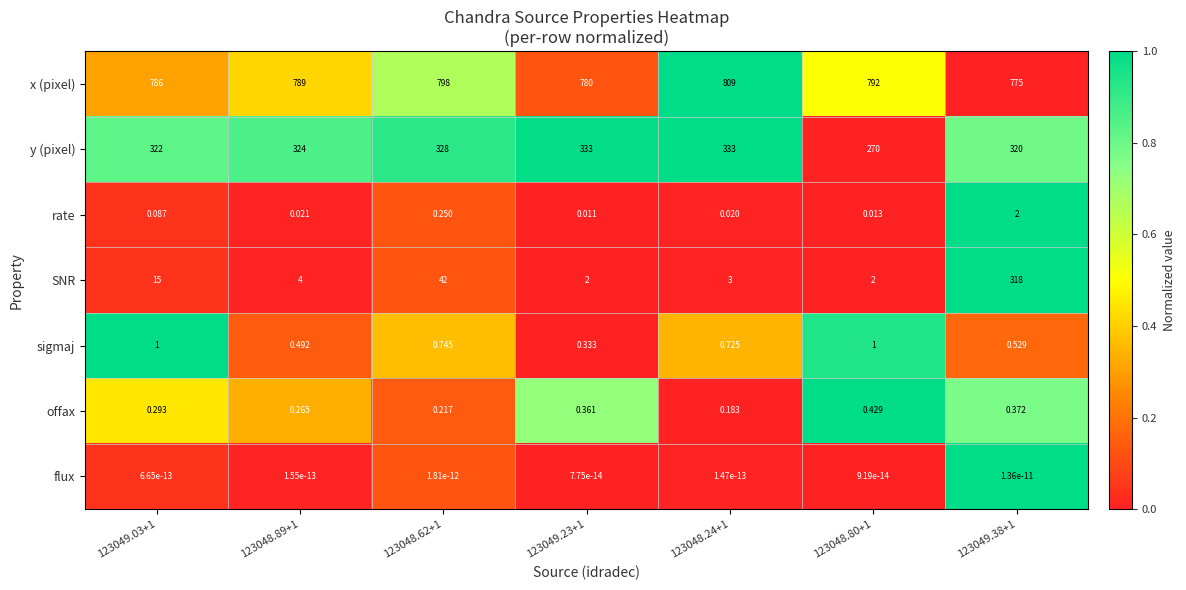

Rank the series by their maximum value, from lowest to highest.

flux, offax, sigmaj, rate, SNR, y (pixel), x (pixel)